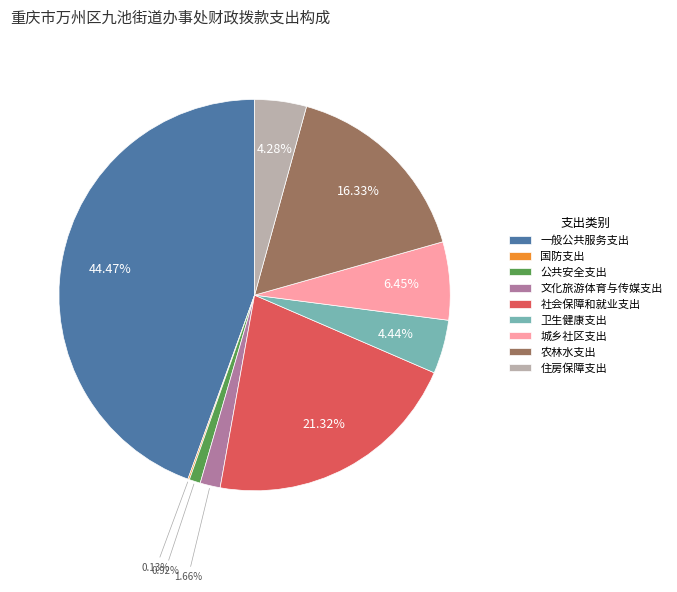

Which category has the biggest portion of the pie?

一般公共服务支出